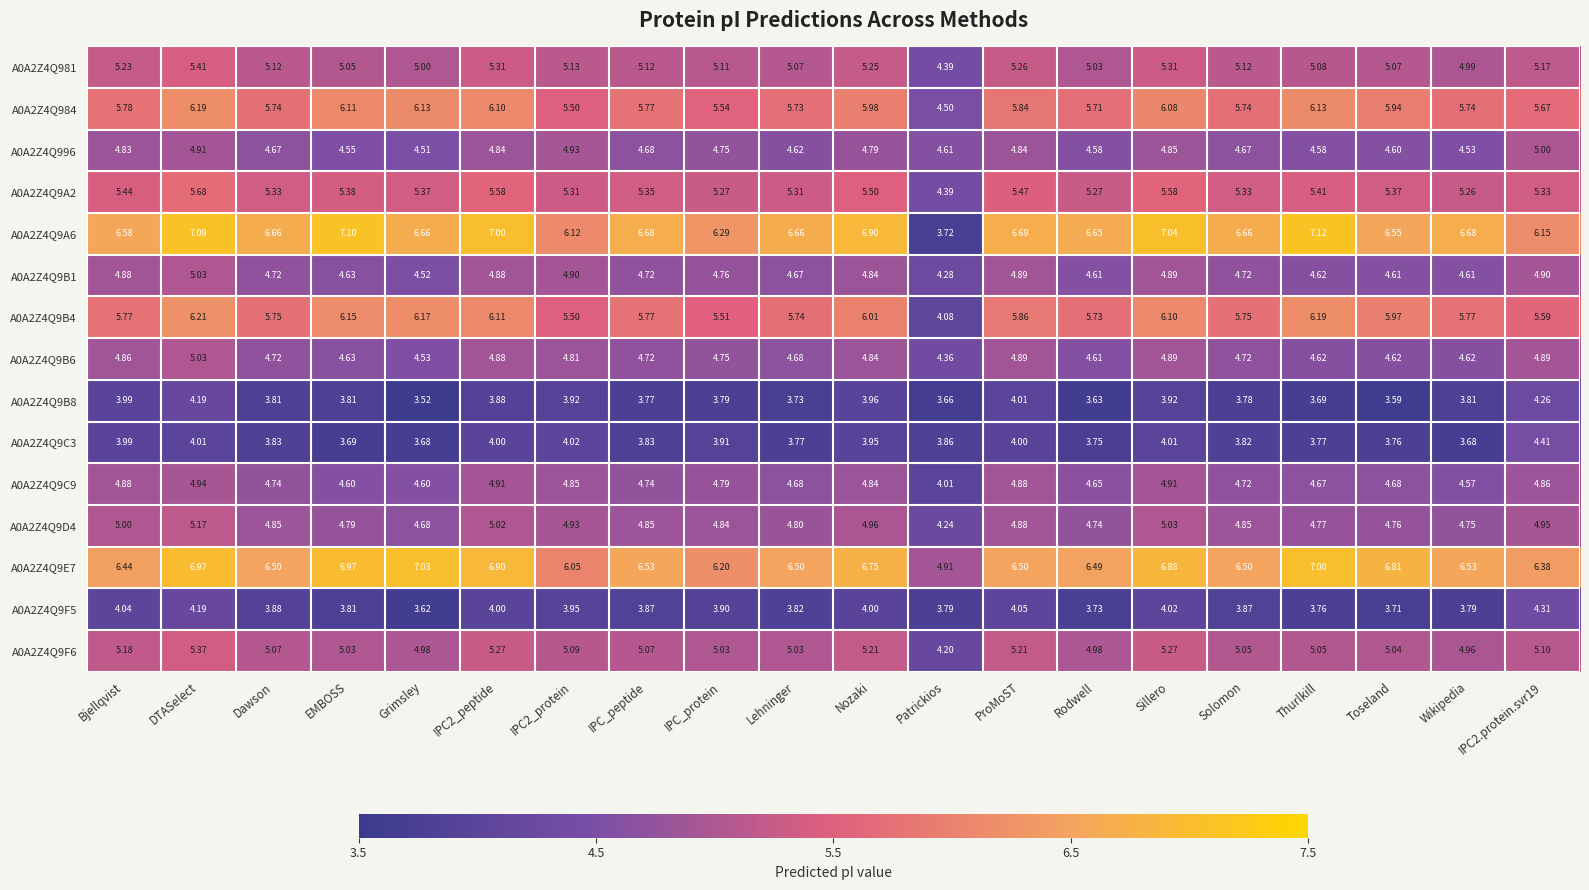

Is the value of A0A2Z4Q996 at Solomon greater than the value of A0A2Z4Q9D4 at Patrickios?

Yes